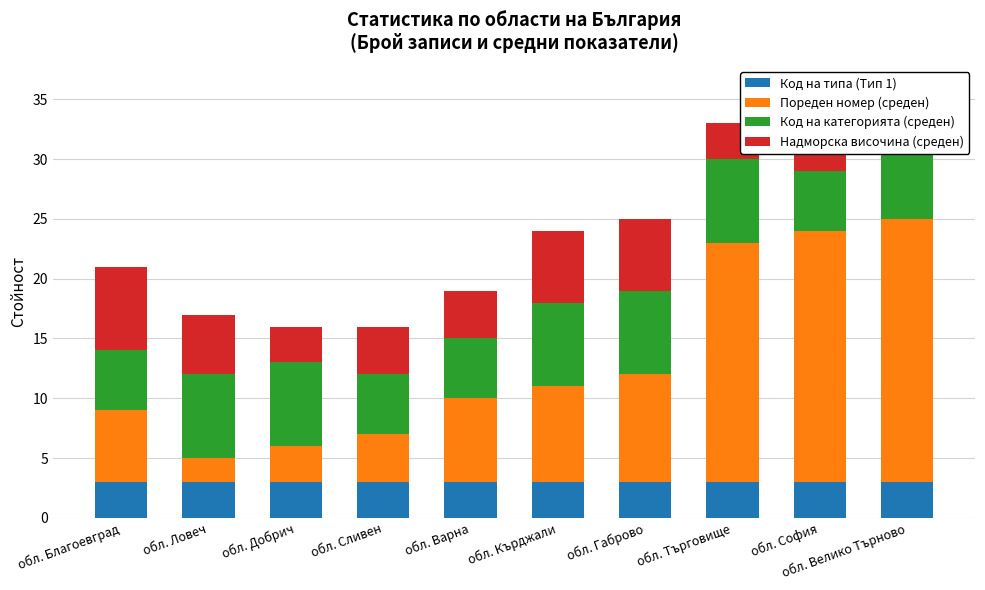

The Код на типа (Тип 1) series shows 5 at обл. Кърджали. True or false?

False